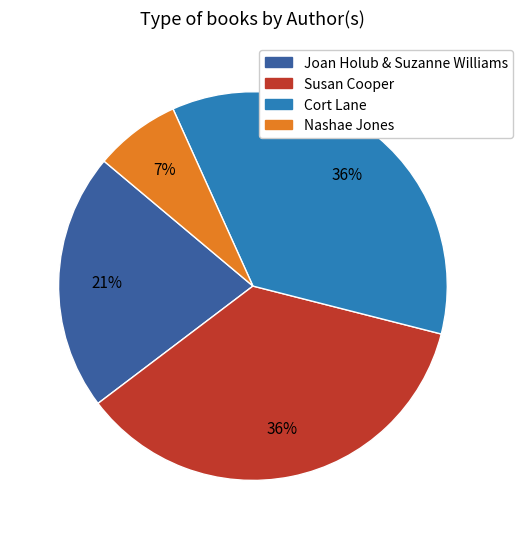

Is it true that Susan Cooper is 45% of the pie?

False